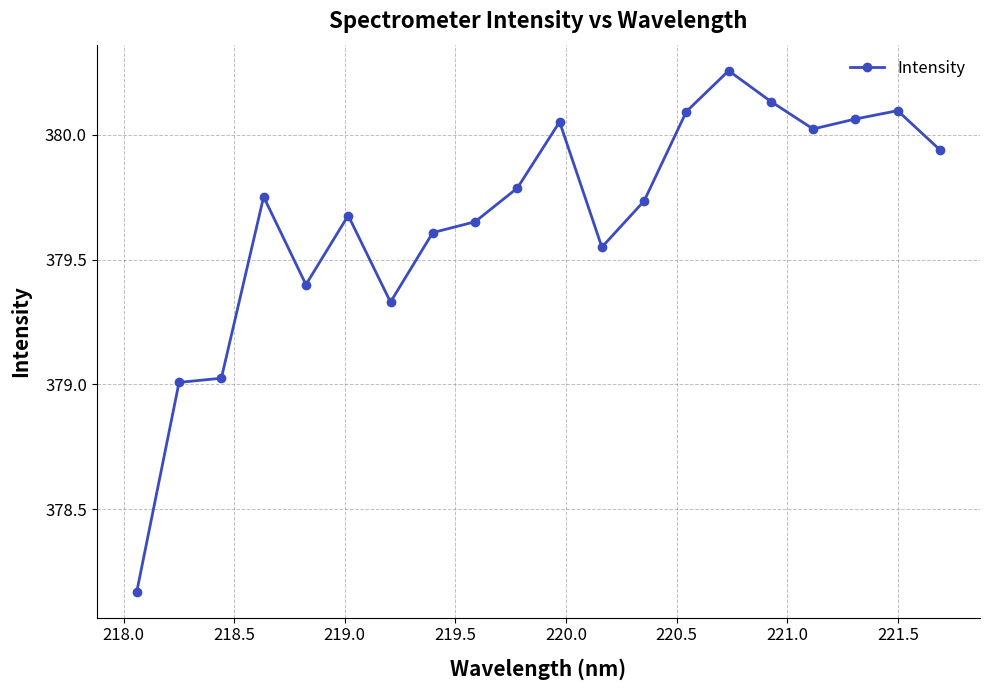

How many categories are shown in the chart?

20